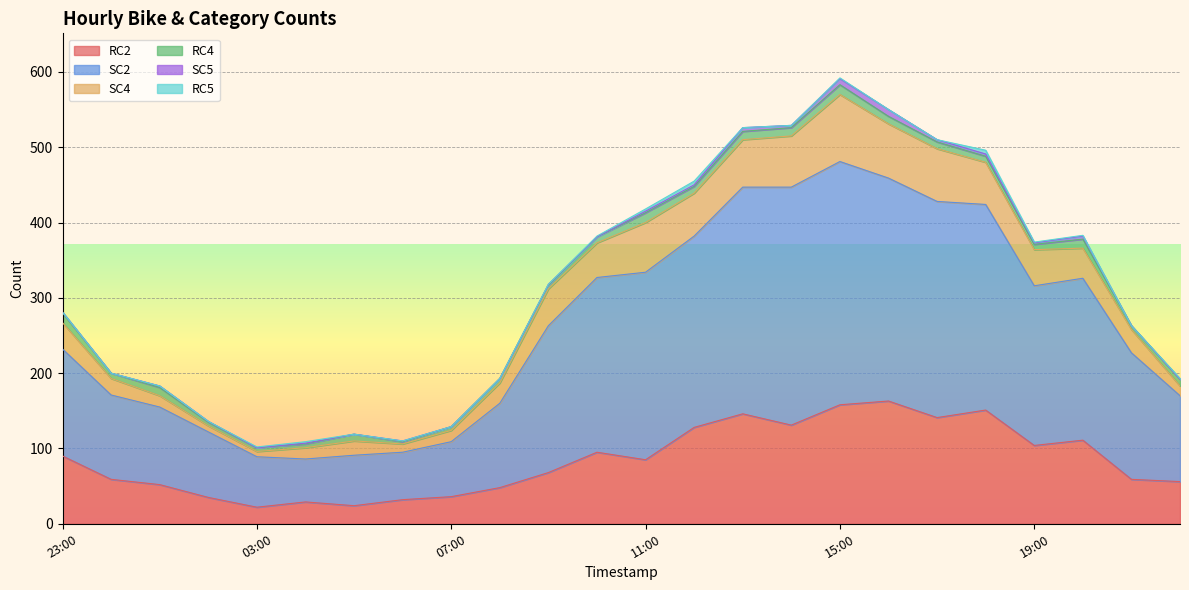

What value does the SC4 series have at 2023-12-10T22:00:00Z?

13